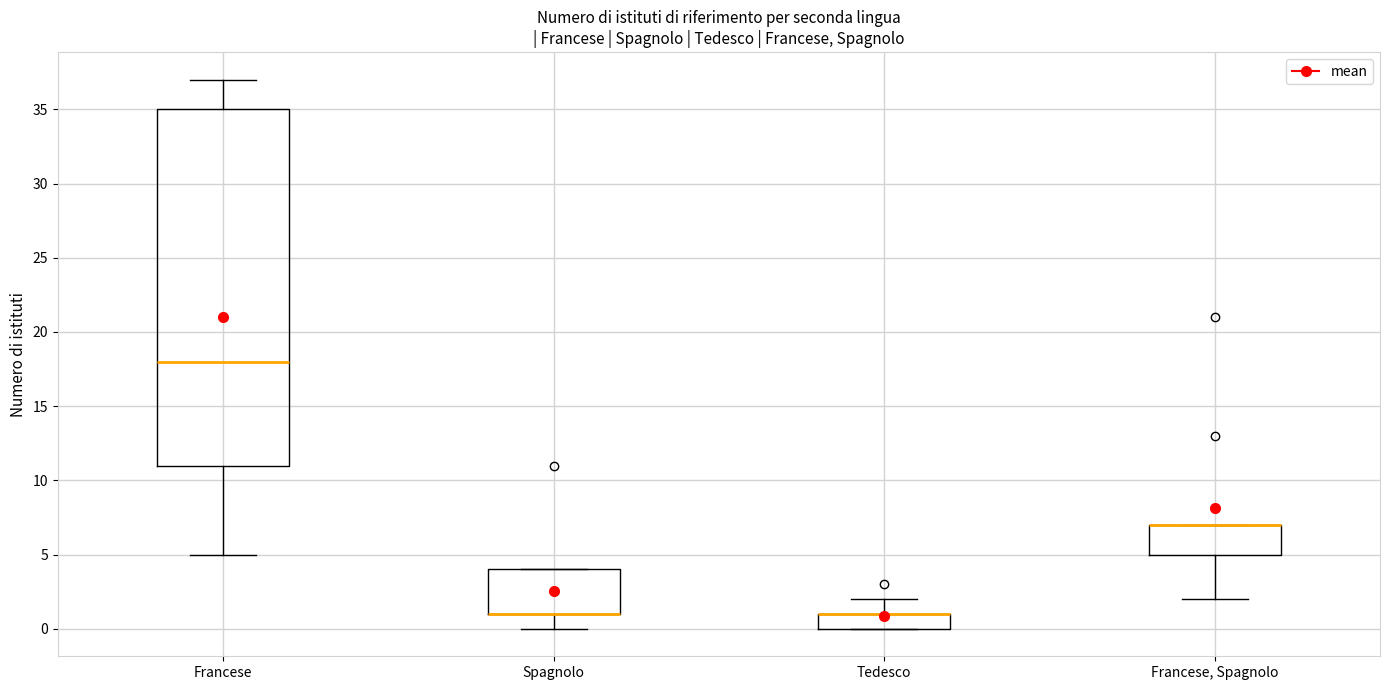

Reading left to right, transcribe this box plot: for each box, give where its median line is, the range the box spans, and where its two whiskers end, as read against the y-axis. The values are not printed on the chart, so give them approximately, as read against the axis.

Francese: median 18, box 11 to 35, whiskers 5 to 37
Spagnolo: median 1 (drawn on the box's lower edge), box 1 to 4, whiskers 0 to 4
Tedesco: median 1 (drawn on the box's upper edge), box 0 to 1, whiskers 0 to 2
Francese, Spagnolo: median 7 (drawn on the box's upper edge), box 5 to 7, whiskers 2 to 7